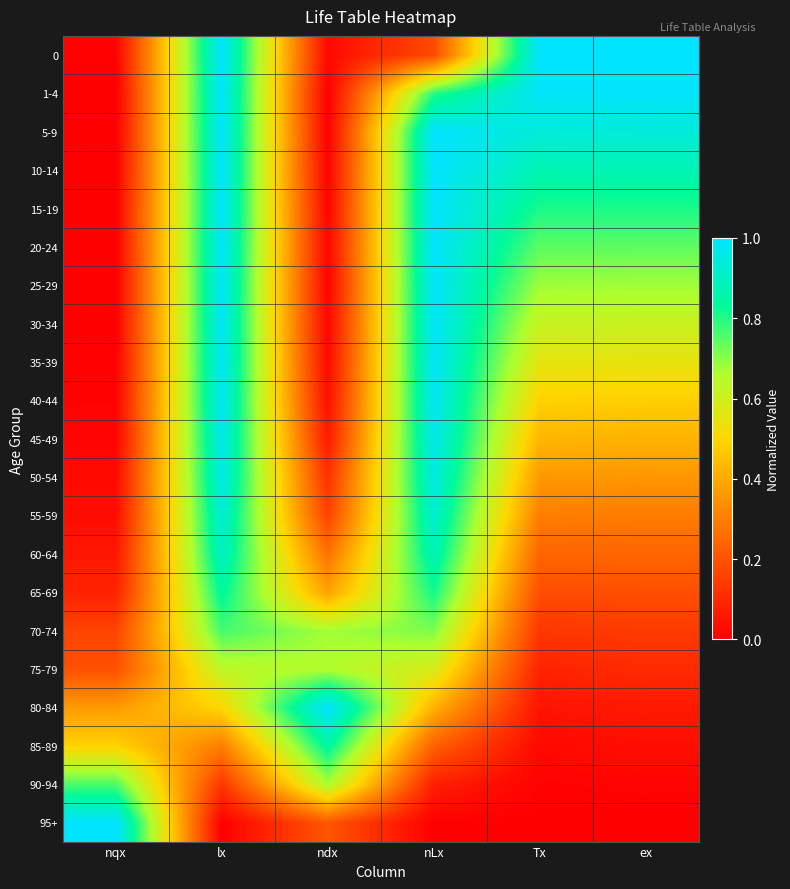

Reading left to right, what are all the values shown in this chart?

0: nqx=0.0	lx=1.0	ndx=0.0	nLx=0.2	Tx=1.0	ex=1.0
1-4: nqx=0.0	lx=1.0	ndx=0.0	nLx=0.8	Tx=1.0	ex=1.0
5-9: nqx=0.0	lx=1.0	ndx=0.0	nLx=1.0	Tx=0.9	ex=0.9
10-14: nqx=0.0	lx=1.0	ndx=0.0	nLx=1.0	Tx=0.9	ex=0.9
15-19: nqx=0.0	lx=1.0	ndx=0.0	nLx=1.0	Tx=0.8	ex=0.8
20-24: nqx=0.0	lx=1.0	ndx=0.0	nLx=1.0	Tx=0.7	ex=0.7
25-29: nqx=0.0	lx=1.0	ndx=0.0	nLx=1.0	Tx=0.7	ex=0.7
30-34: nqx=0.0	lx=1.0	ndx=0.0	nLx=1.0	Tx=0.6	ex=0.6
35-39: nqx=0.0	lx=1.0	ndx=0.0	nLx=1.0	Tx=0.6	ex=0.5
40-44: nqx=0.0	lx=1.0	ndx=0.0	nLx=1.0	Tx=0.5	ex=0.5
45-49: nqx=0.0	lx=1.0	ndx=0.1	nLx=1.0	Tx=0.4	ex=0.4
50-54: nqx=0.0	lx=1.0	ndx=0.1	nLx=0.9	Tx=0.4	ex=0.4
55-59: nqx=0.0	lx=0.9	ndx=0.2	nLx=0.9	Tx=0.3	ex=0.3
60-64: nqx=0.1	lx=0.9	ndx=0.3	nLx=0.9	Tx=0.2	ex=0.2
65-69: nqx=0.1	lx=0.8	ndx=0.4	nLx=0.8	Tx=0.2	ex=0.2
70-74: nqx=0.2	lx=0.8	ndx=0.7	nLx=0.7	Tx=0.1	ex=0.1
75-79: nqx=0.2	lx=0.6	ndx=0.7	nLx=0.6	Tx=0.1	ex=0.1
80-84: nqx=0.4	lx=0.5	ndx=1.0	nLx=0.4	Tx=0.0	ex=0.1
85-89: nqx=0.5	lx=0.3	ndx=0.9	nLx=0.2	Tx=0.0	ex=0.0
90-94: nqx=0.8	lx=0.1	ndx=0.7	nLx=0.1	Tx=0.0	ex=0.0
95+: nqx=1.0	lx=0.0	ndx=0.2	nLx=0.0	Tx=0.0	ex=0.0